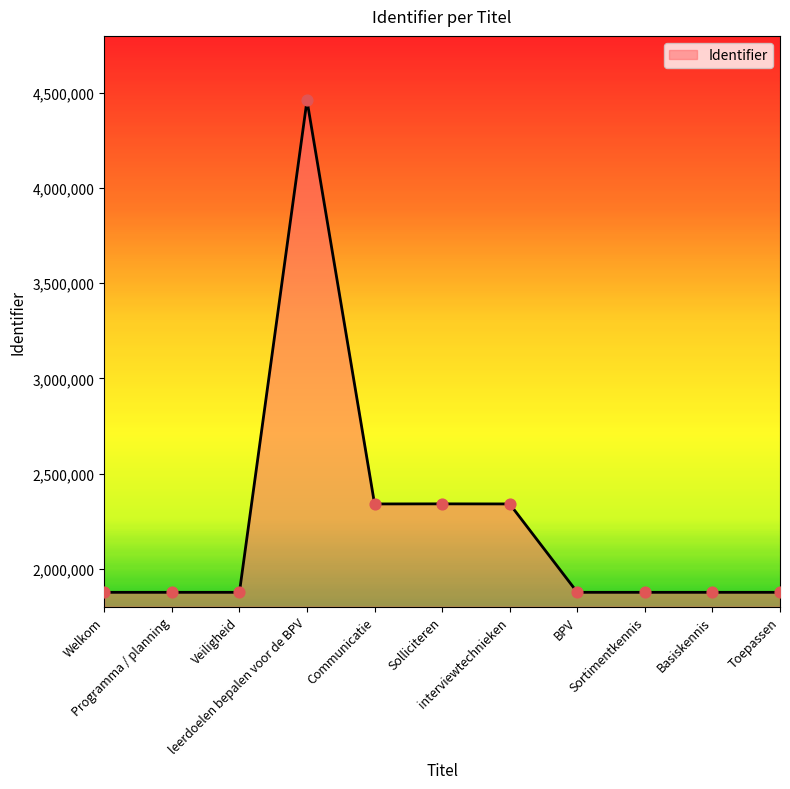

Between leerdoelen bepalen voor de BPV and Welkom, which is larger?

leerdoelen bepalen voor de BPV